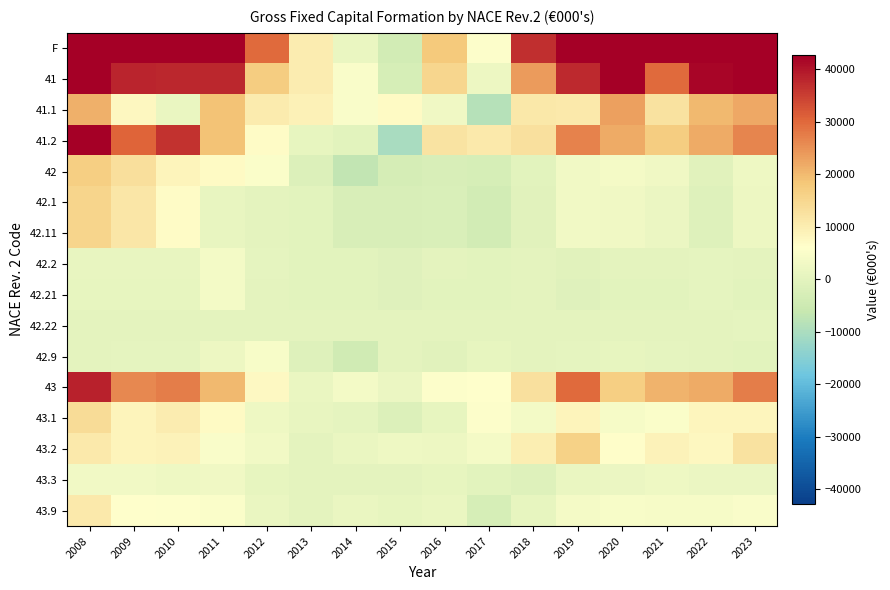

Which category has the lowest value across all series?

2015